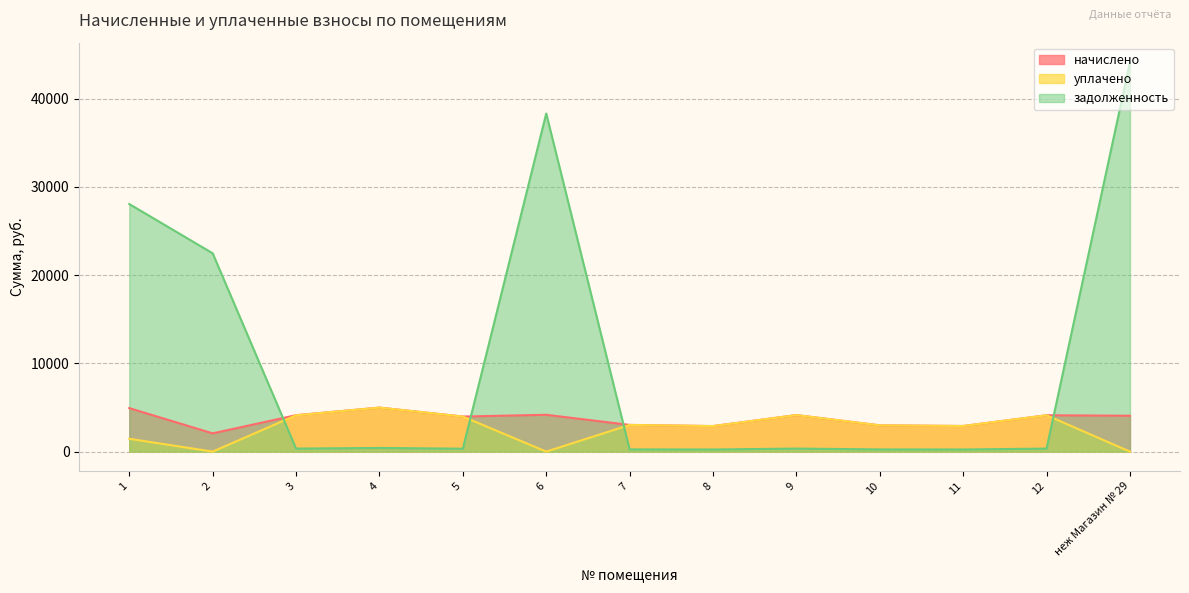

What is the difference between the начислено values at 1 and 5?

954.0